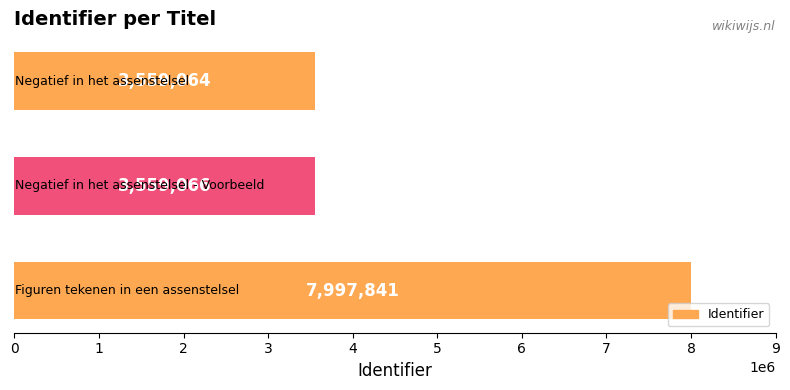

What is the average value?

5038657